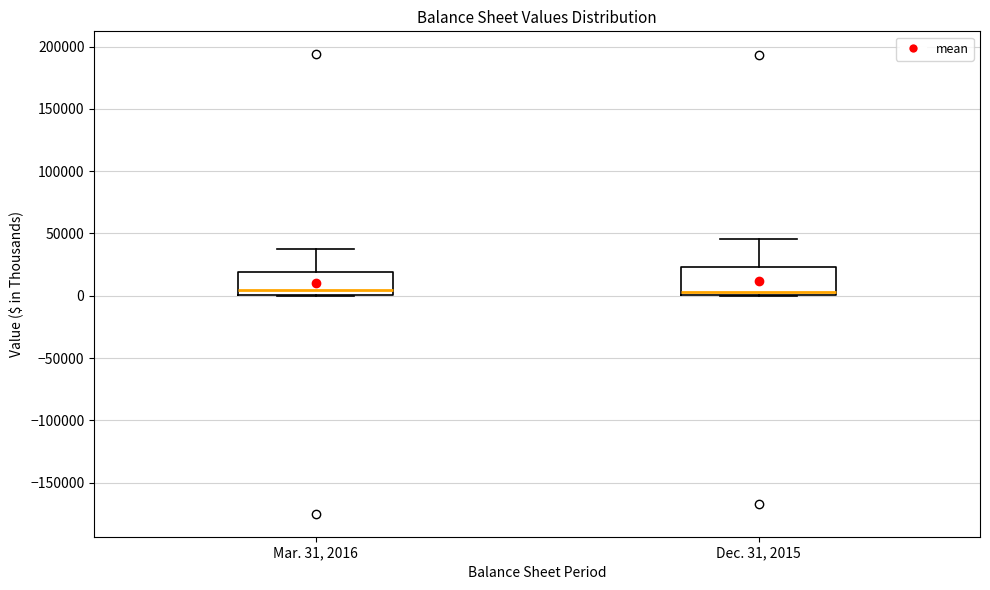

Reading left to right, read every box against the y-axis: the position of its median line, the range the box covers, and the ends of its whiskers. The values are not printed on the chart, so give them approximately, as read against the axis.

Mar. 31, 2016: median 5000, box 0 to 20000, whiskers 0 to 40000
Dec. 31, 2015: median 5000, box 0 to 25000, whiskers 0 to 45000